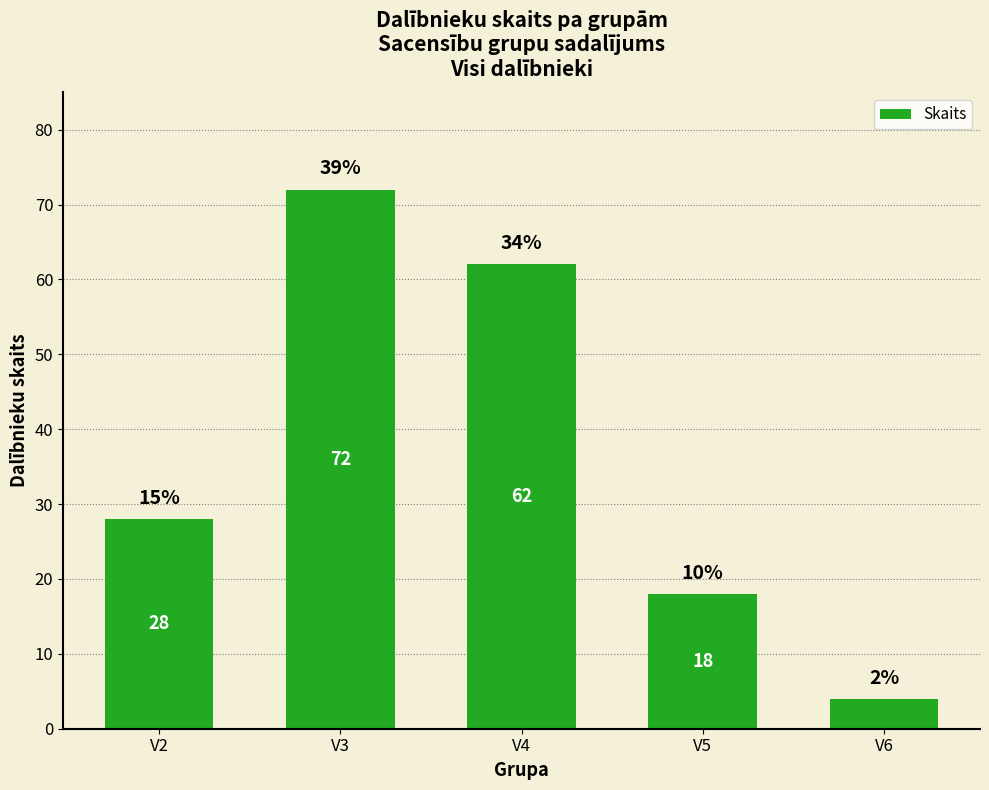

Does the chart contain any negative values?

No